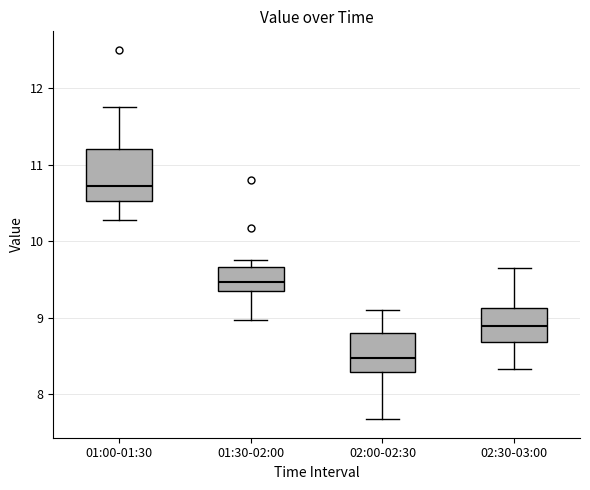

Comparing the boxes themselves (not the whiskers), which one is the tallest?

01:00-01:30